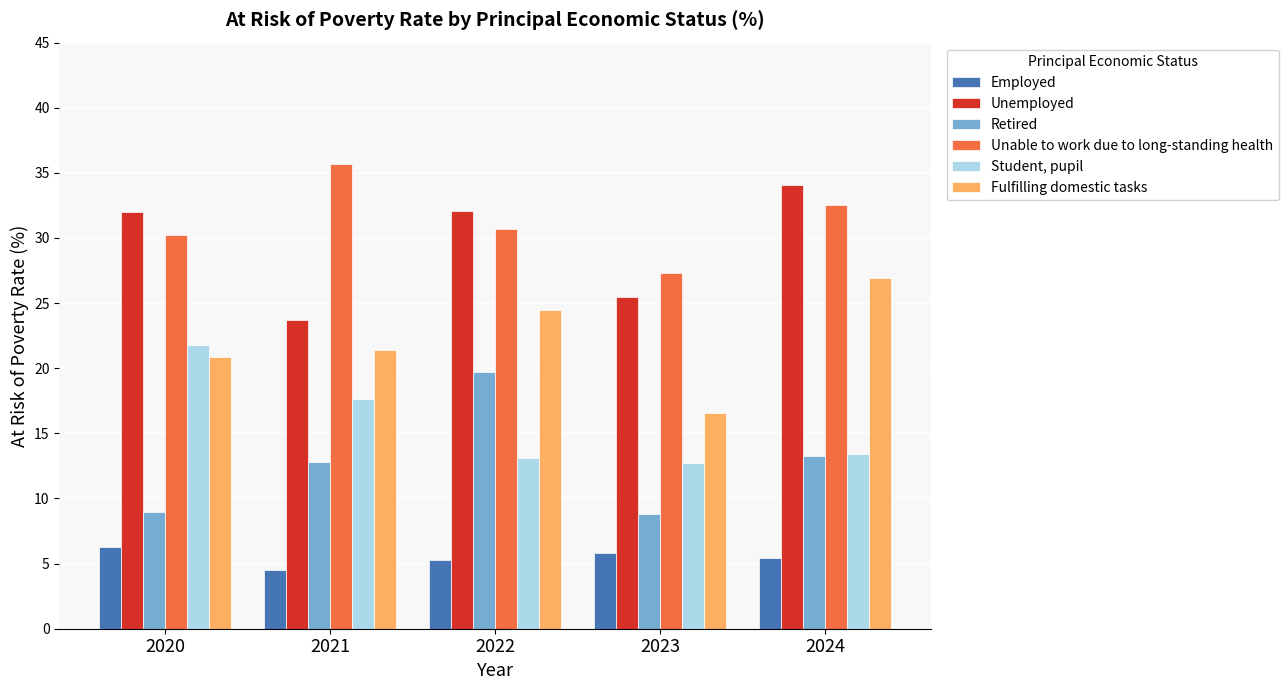

Rank the series at 2024 from highest to lowest value.

Unemployed, Unable to work due to long-standing health, Fulfilling domestic tasks, Student, pupil, Retired, Employed